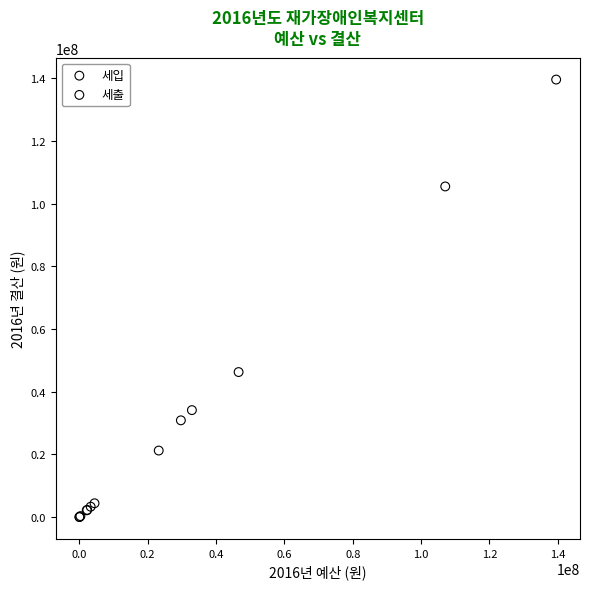

Which series has the largest Y range (max minus min)?

세입